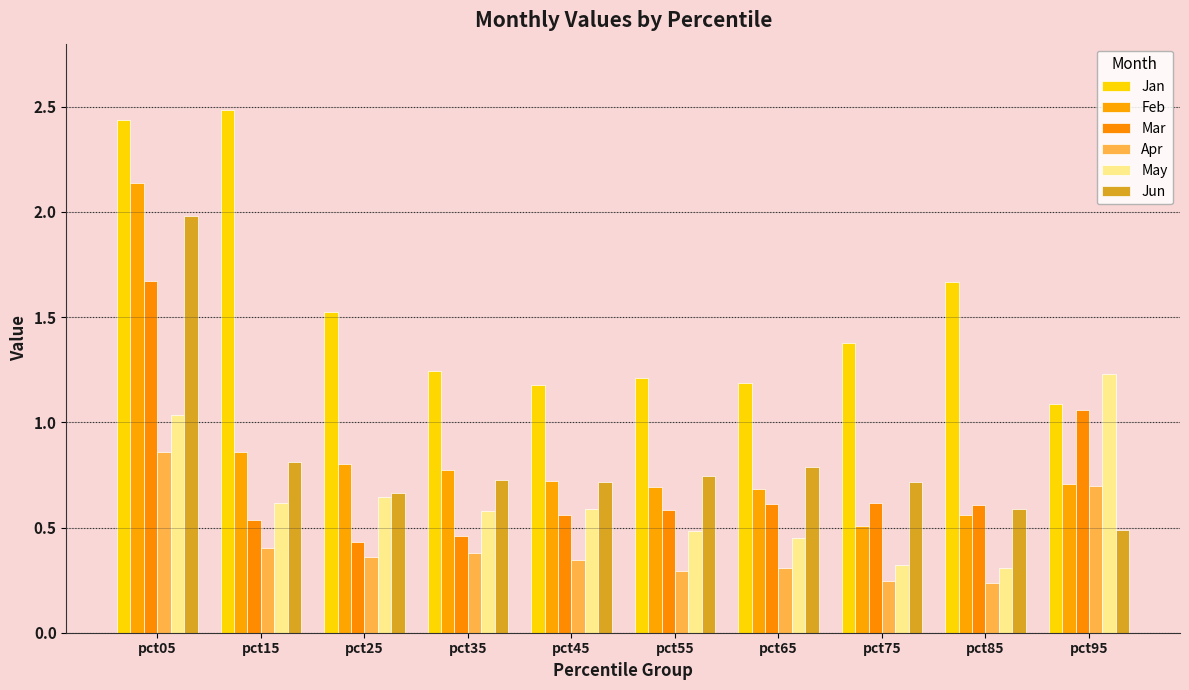

Between pct75 and pct95, which is larger?

pct75